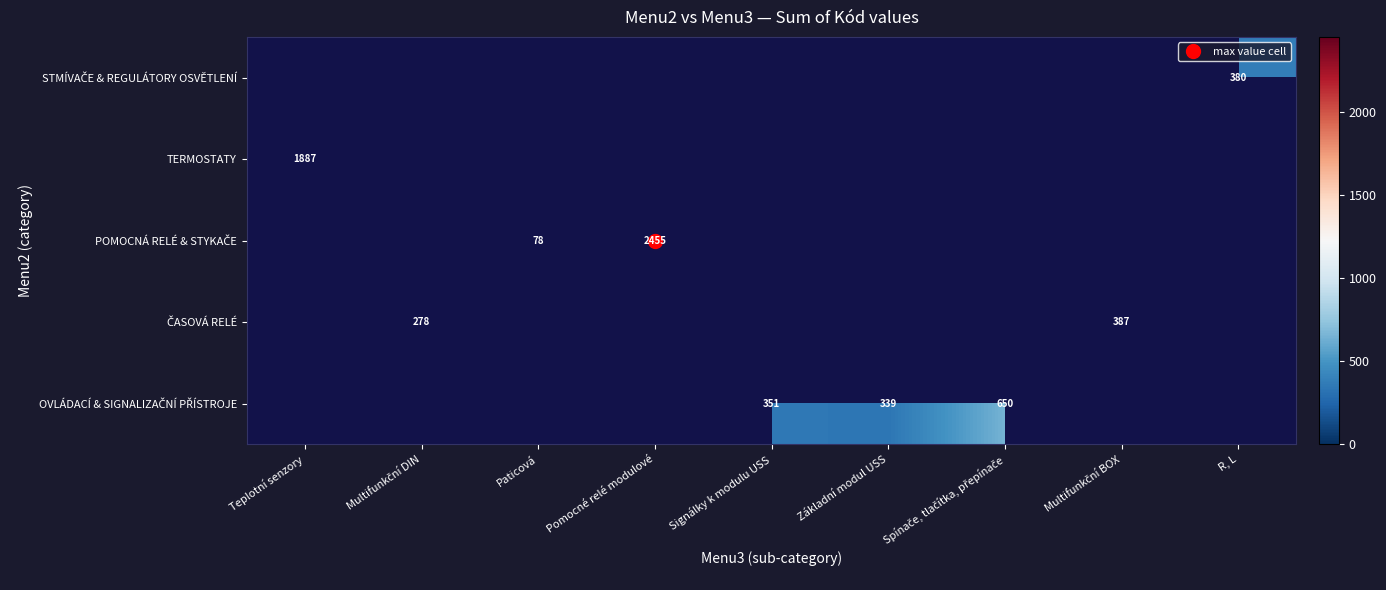

Count the number of categories in the chart.

9